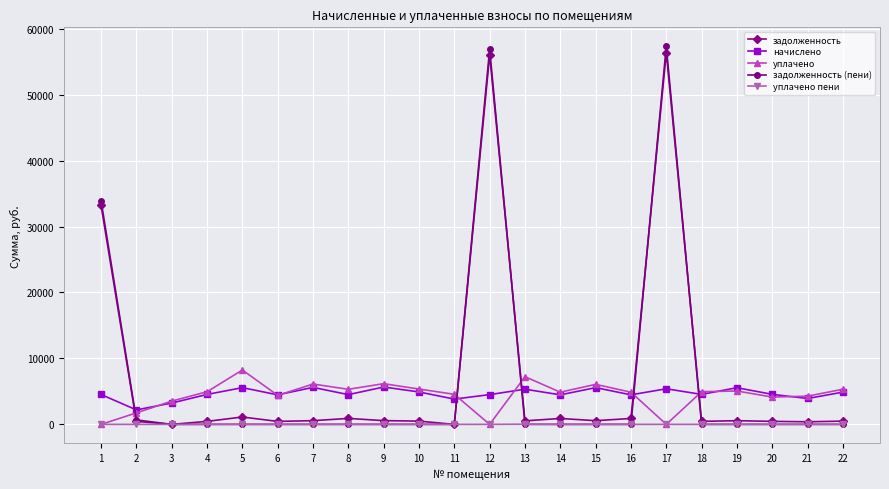

Which series has the largest range (max minus min)?

задолженность (пени)